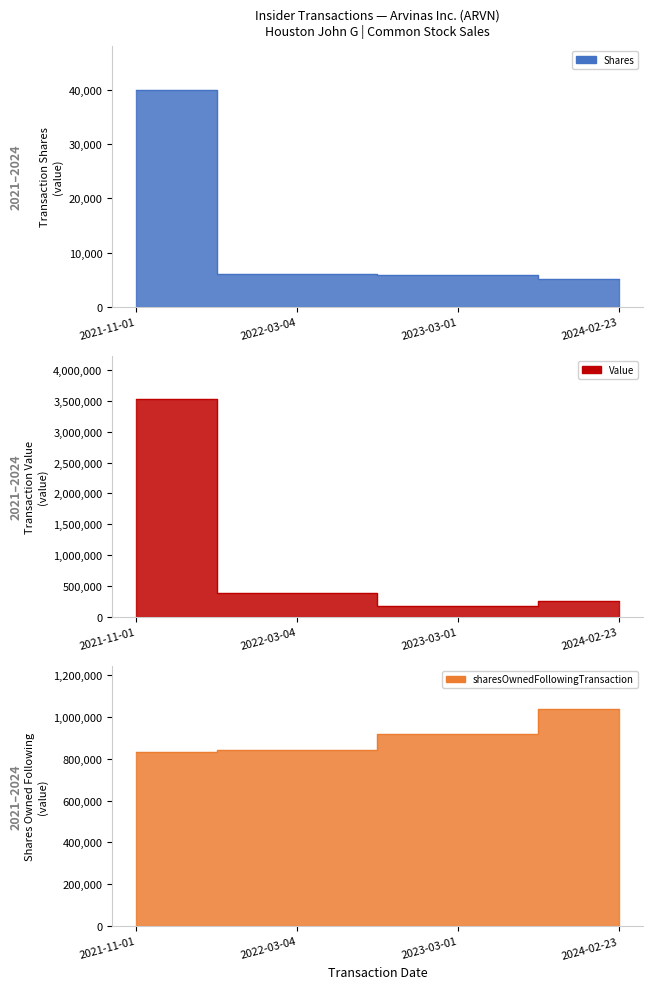

What is the value of the sharesOwnedFollowingTransaction point at the 4th from the left?

1036681